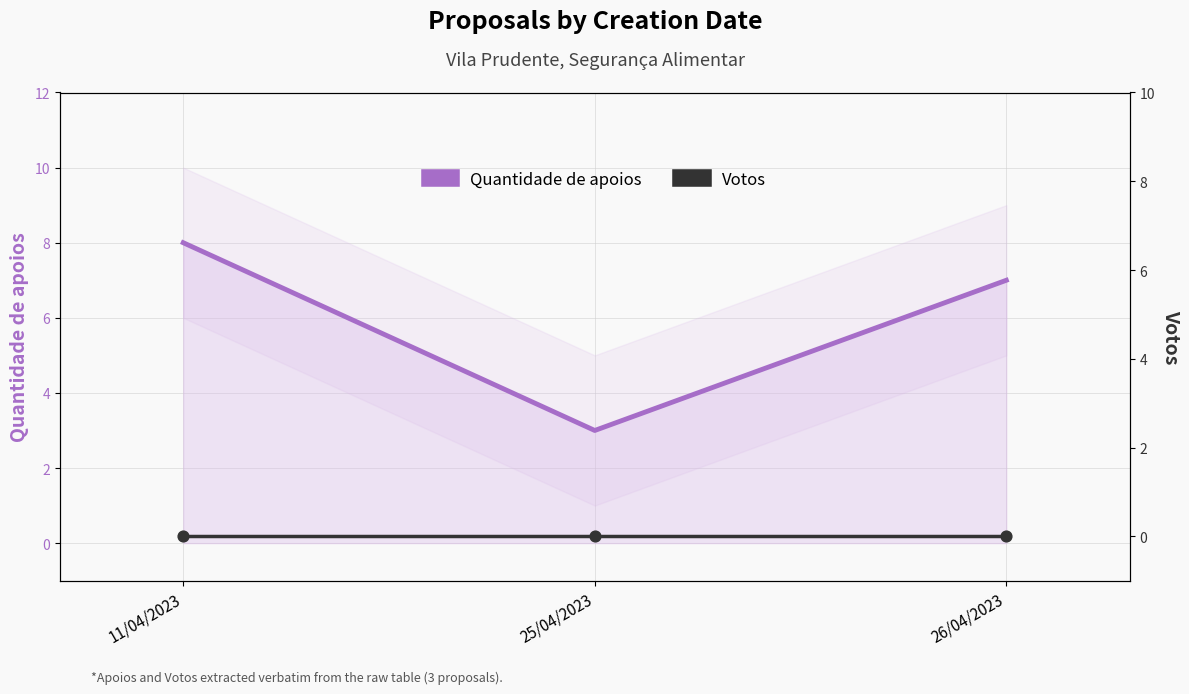

What are all the series names shown in the legend?

Quantidade de apoios, Votos